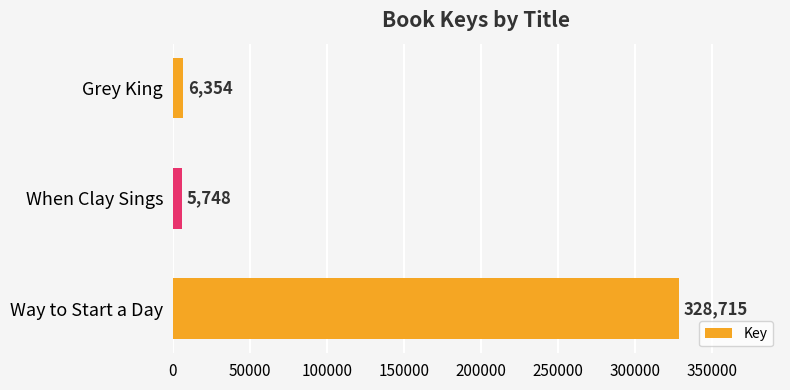

What is the label of the 2nd bar from the top?

When Clay Sings